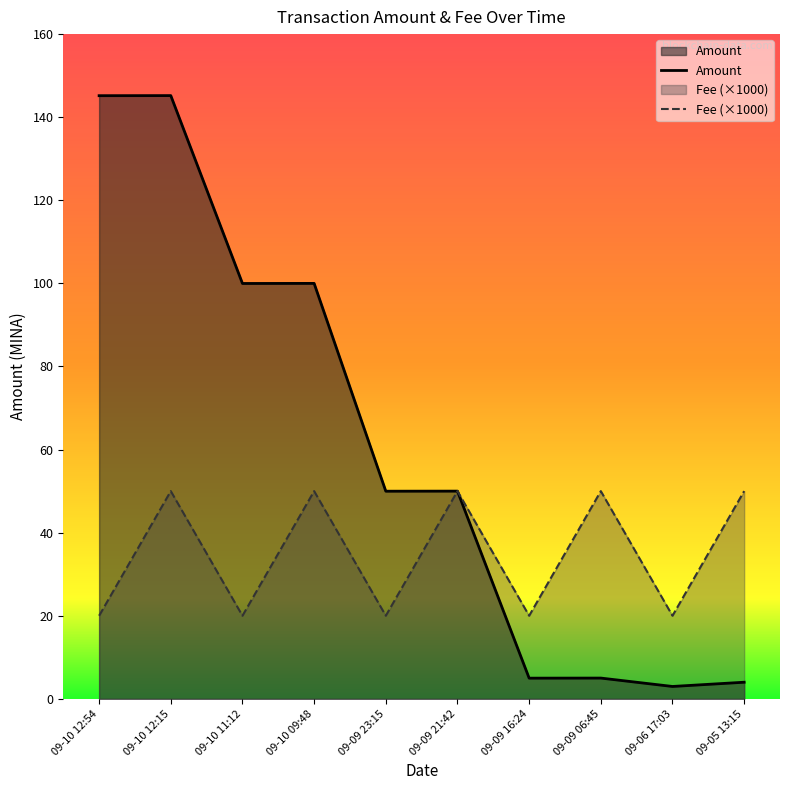

Does the chart have visible grid lines?

No